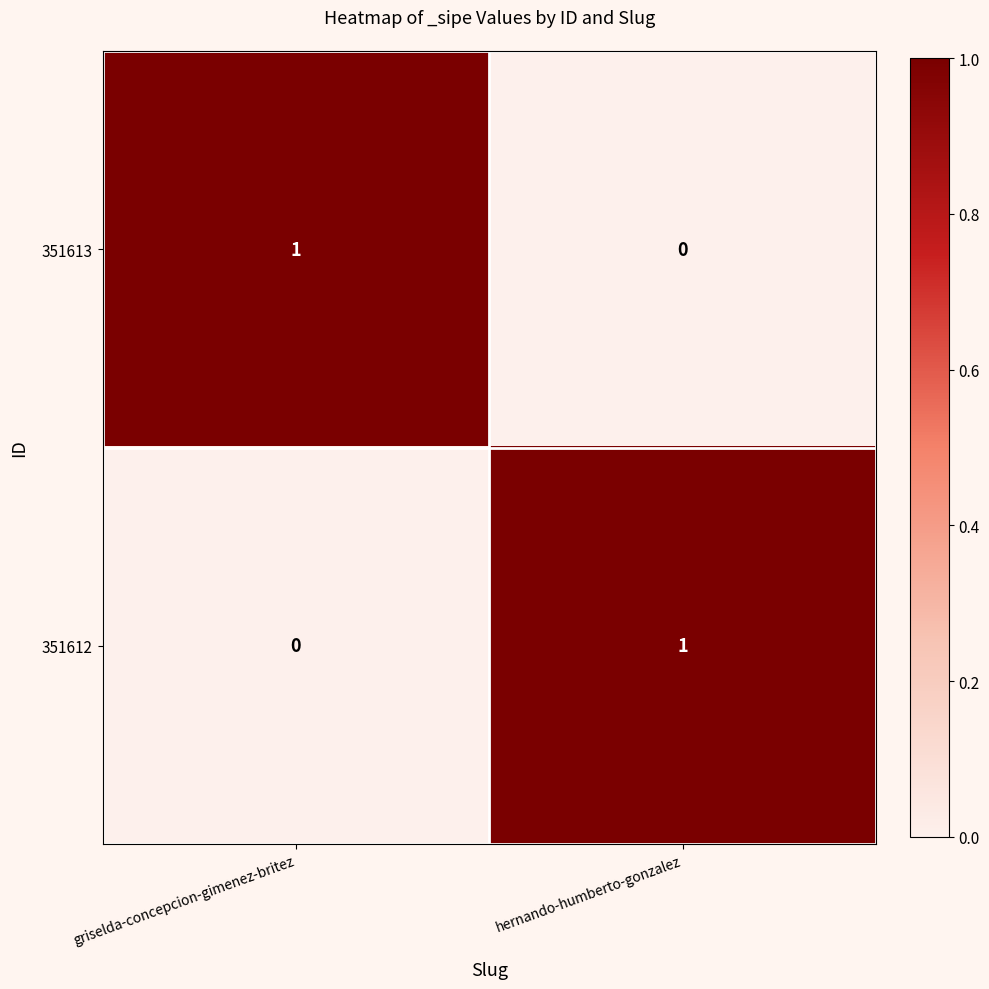

Is it true that 351613 equals 0 at hernando-humberto-gonzalez?

True